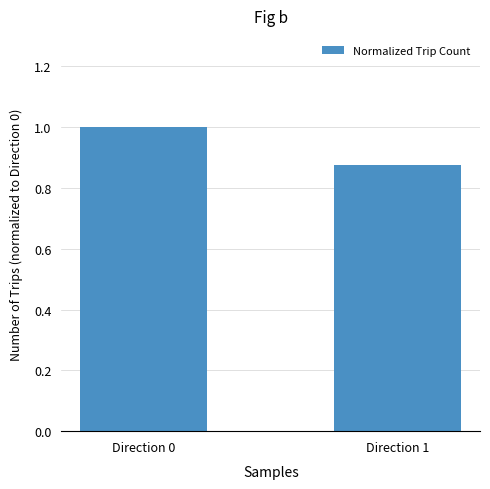

List the labels in order of value, smallest first.

Direction 1, Direction 0